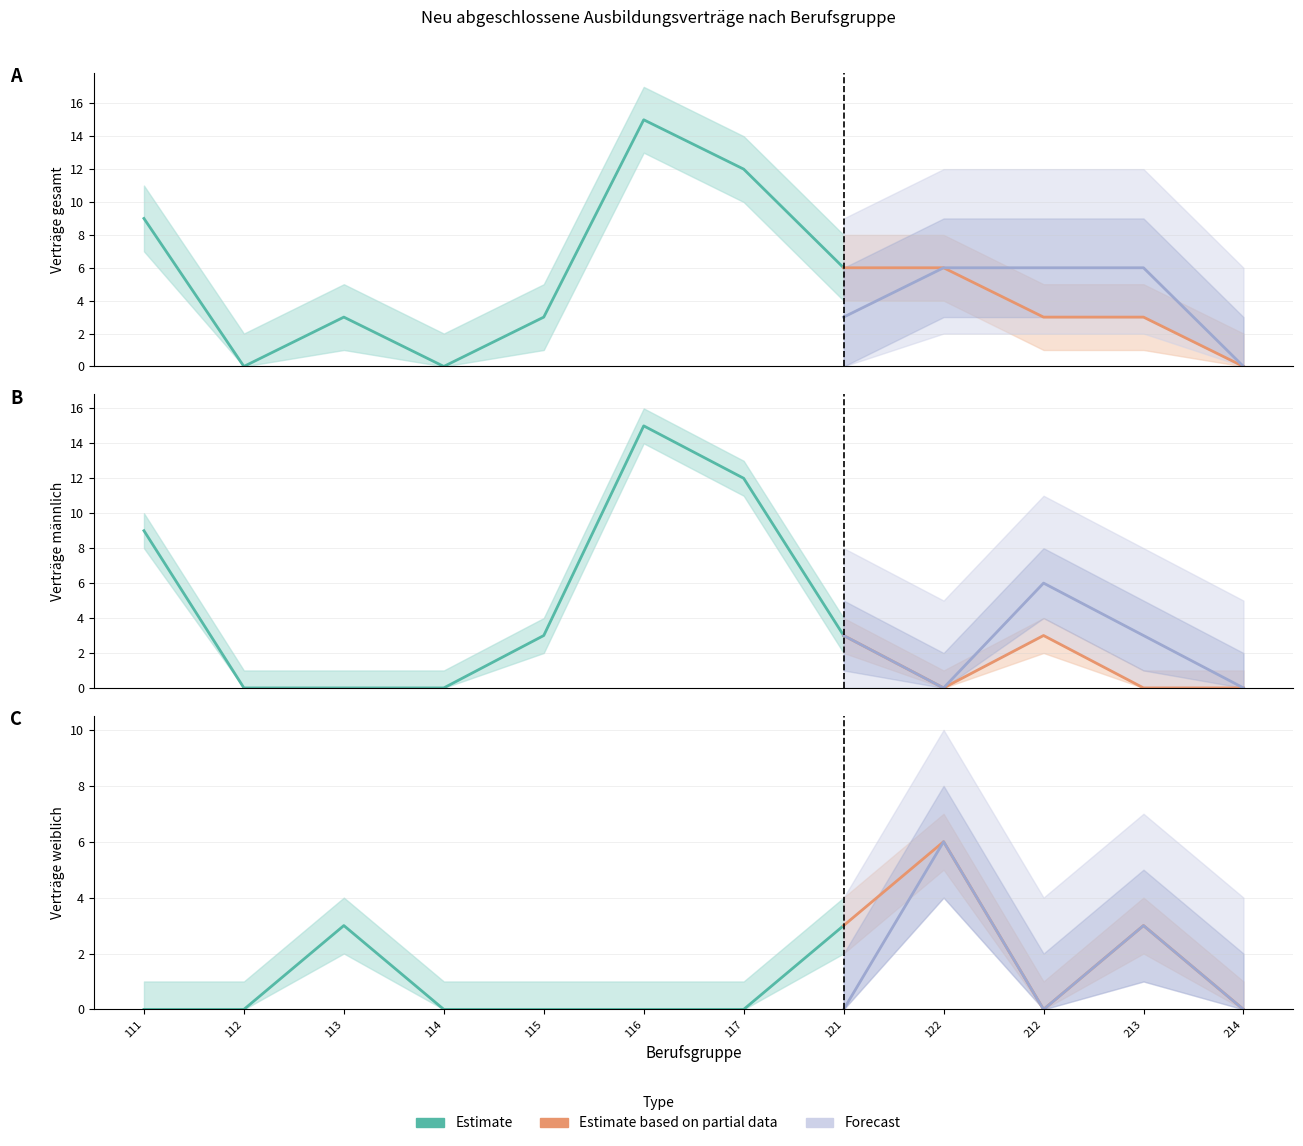

Count the number of categories in the chart.

12